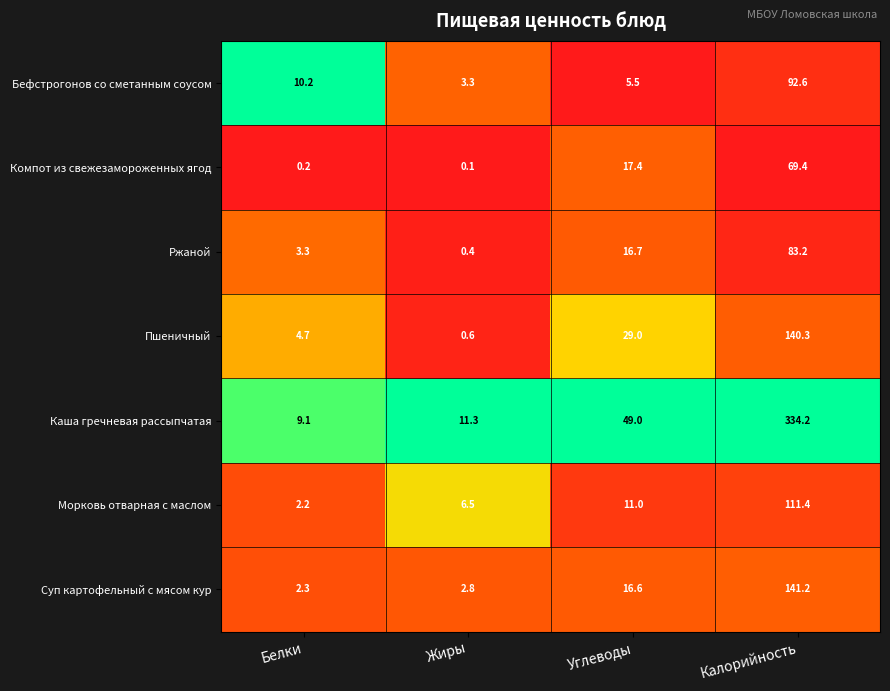

Reading left to right, extract all data points from this chart.

Бефстрогонов со сметанным соусом: 10.2	3.3	5.5	92.6
Компот из свежезамороженных ягод: 0.2	0.1	17.4	69.4
Ржаной: 3.3	0.4	16.7	83.2
Пшеничный: 4.7	0.6	29.0	140.3
Каша гречневая рассыпчатая: 9.1	11.3	49.0	334.2
Морковь отварная с маслом: 2.2	6.5	11.0	111.4
Суп картофельный с мясом кур: 2.3	2.8	16.6	141.2